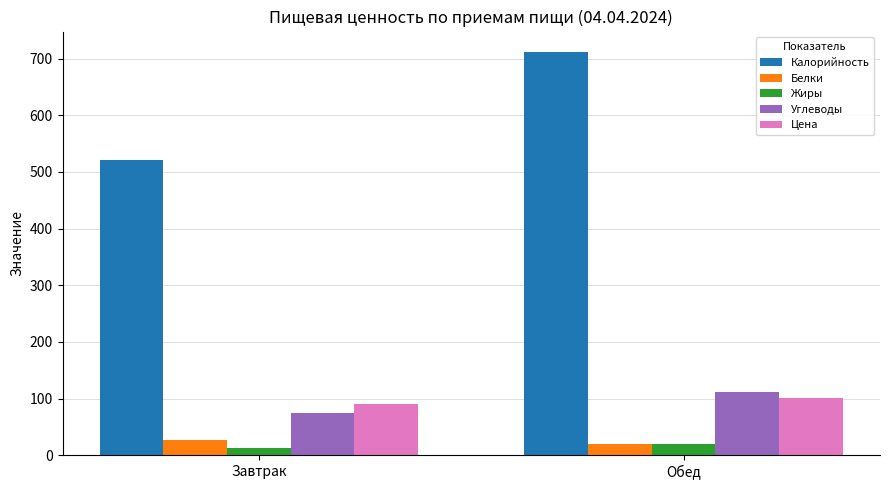

Where is Жиры nearest to the value 16?

Завтрак